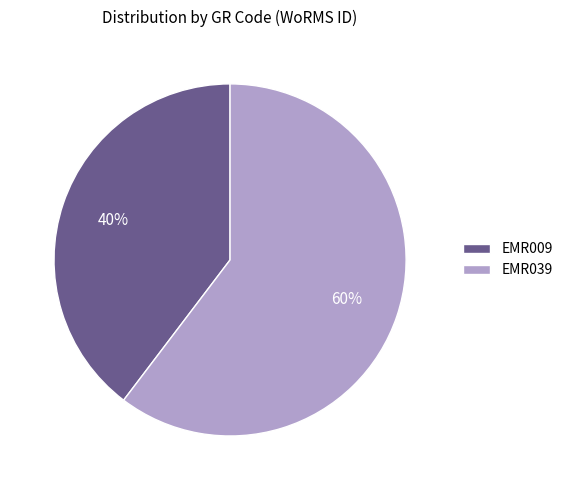

True or false: EMR039 accounts for 60% of the total.

True